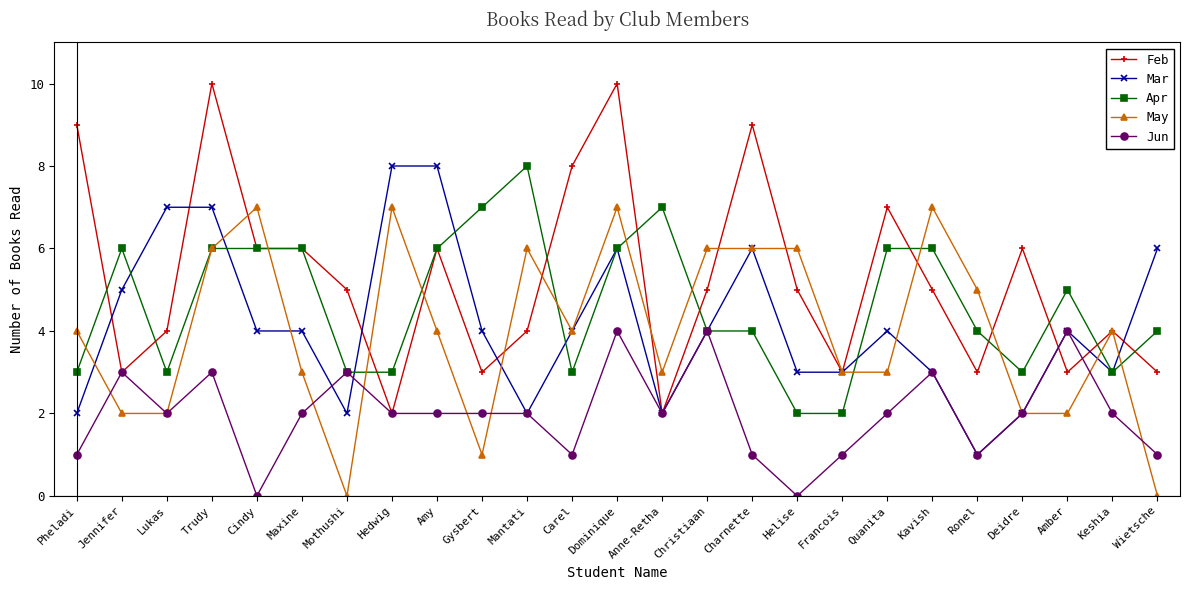

The May series shows 3 at Maxine. True or false?

True